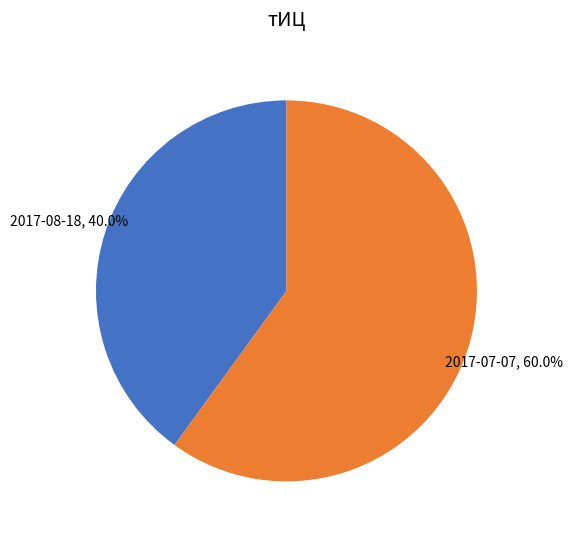

Is there a majority slice in this chart?

Yes